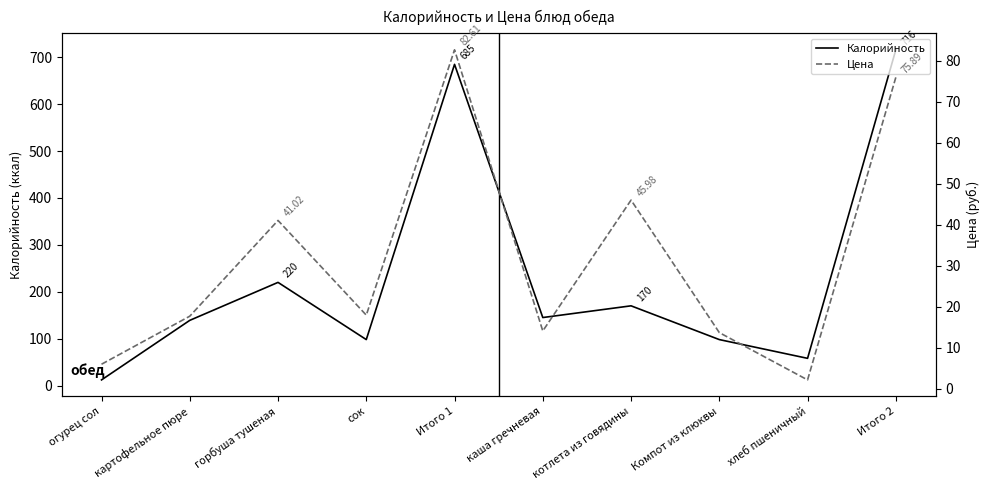

At which label is Калорийность closest to 364?

горбуша тушеная